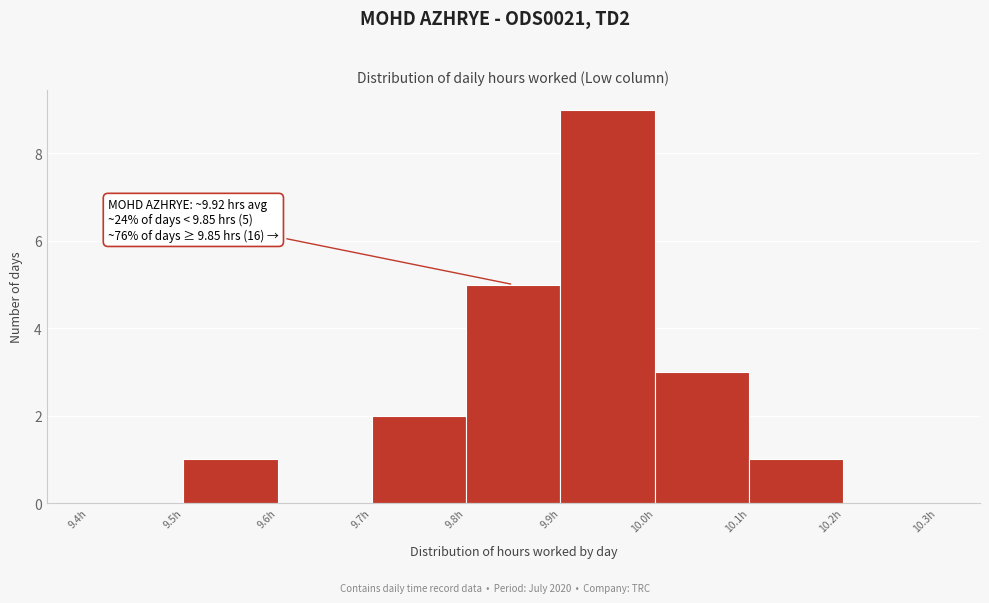

Which range on the x-axis has the tallest bar?

9.9 to 10.0